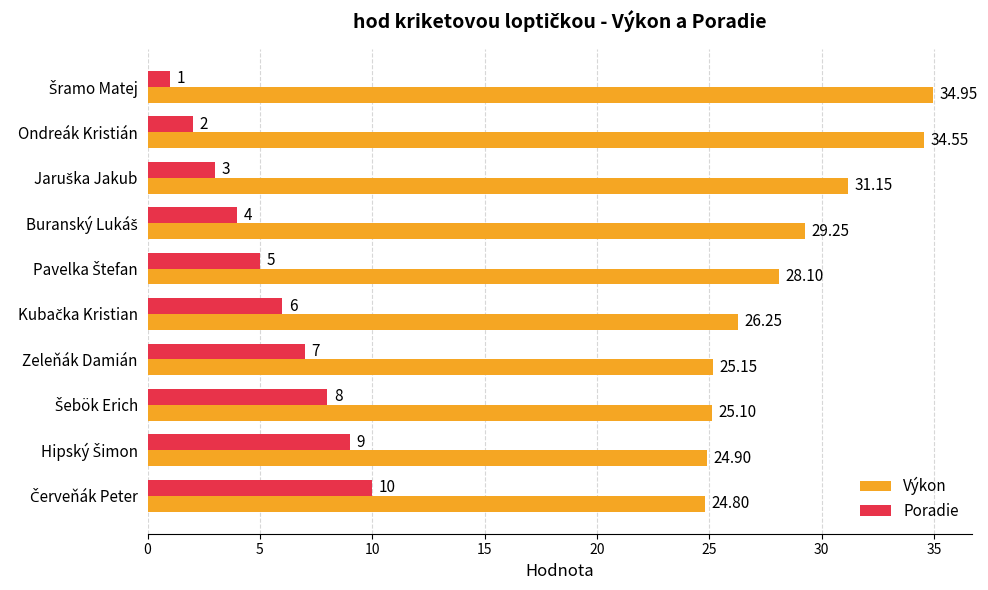

At which category is the sum across all series the highest?

Ondreák Kristián